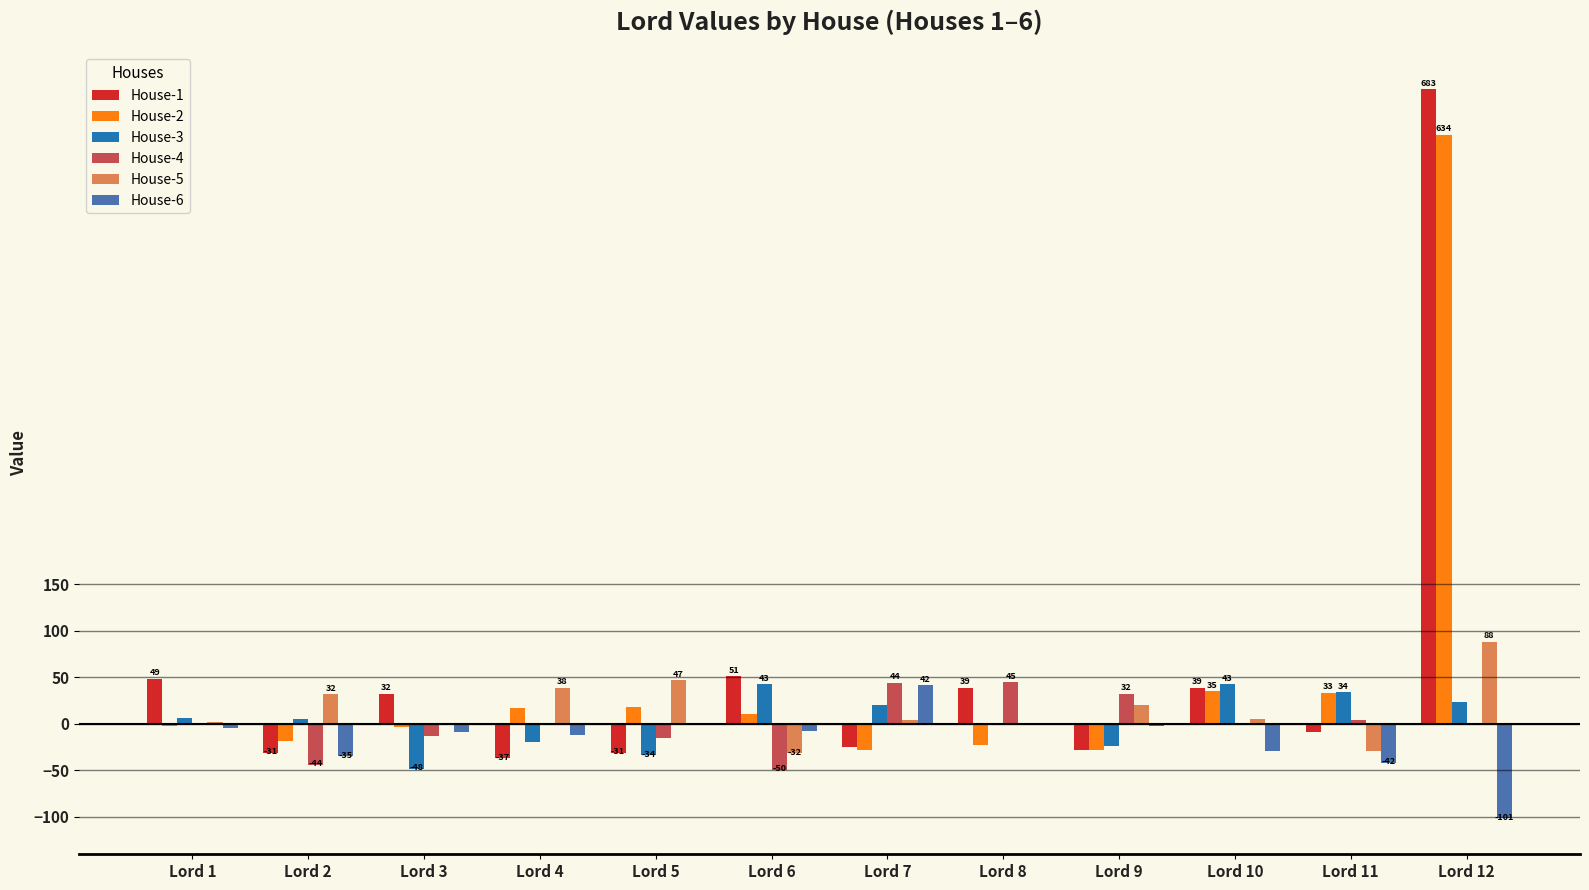

What is the sum of all House-3 values?

46.6